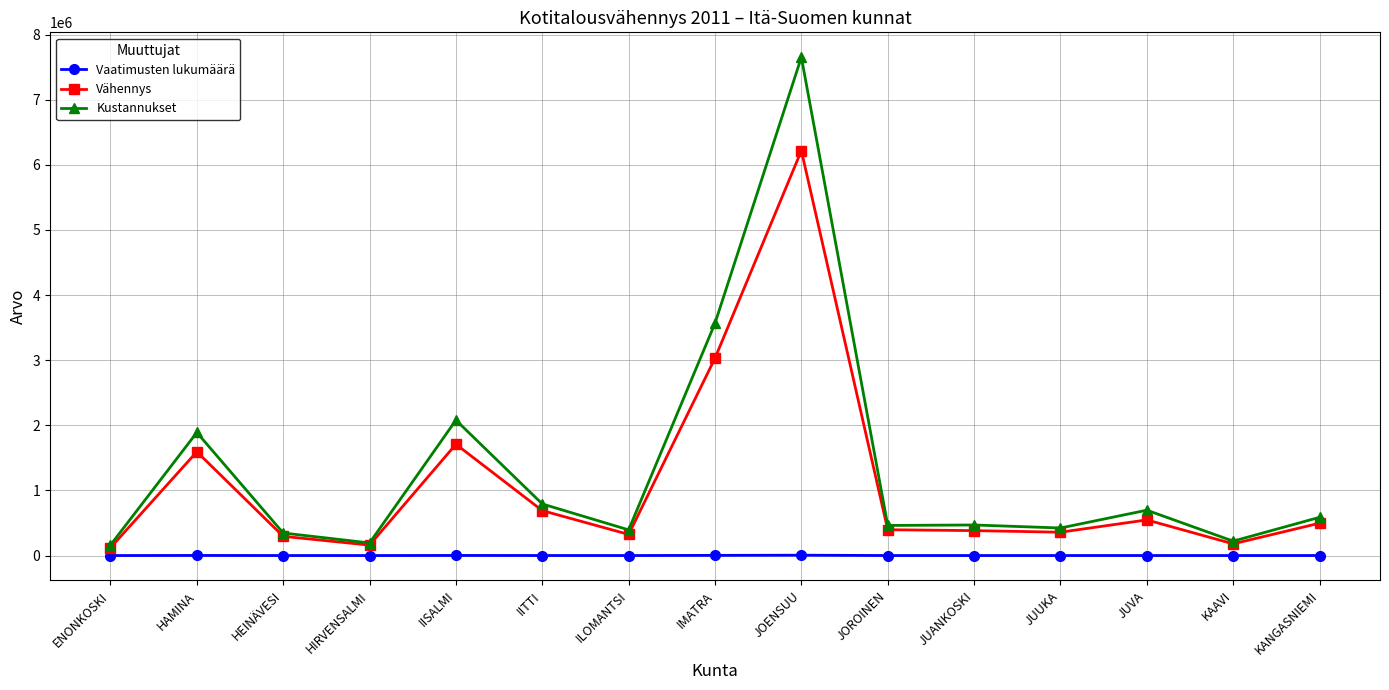

Is it true that Kustannukset equals 3567280.1 at IMATRA?

True